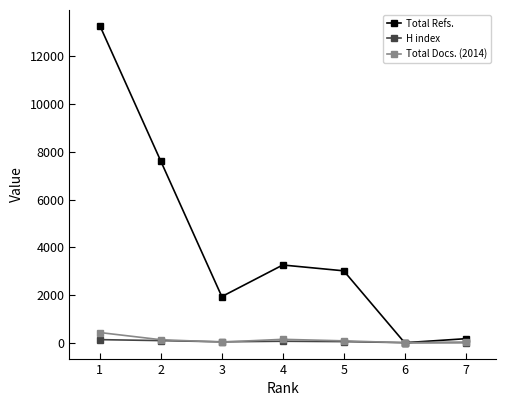

Which series has the largest total across all categories?

Total Refs.